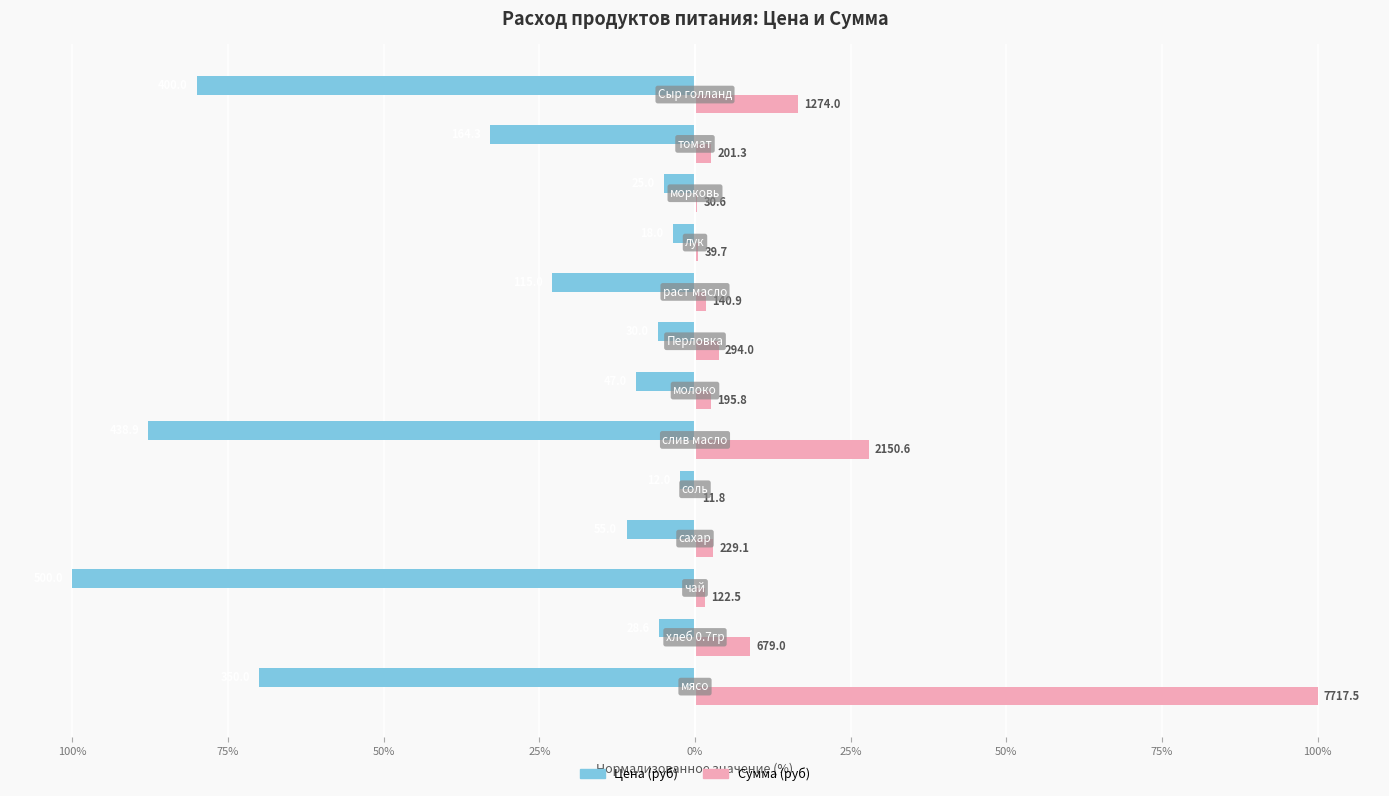

What are all the series names shown in the legend?

Цена (руб), Сумма (руб)